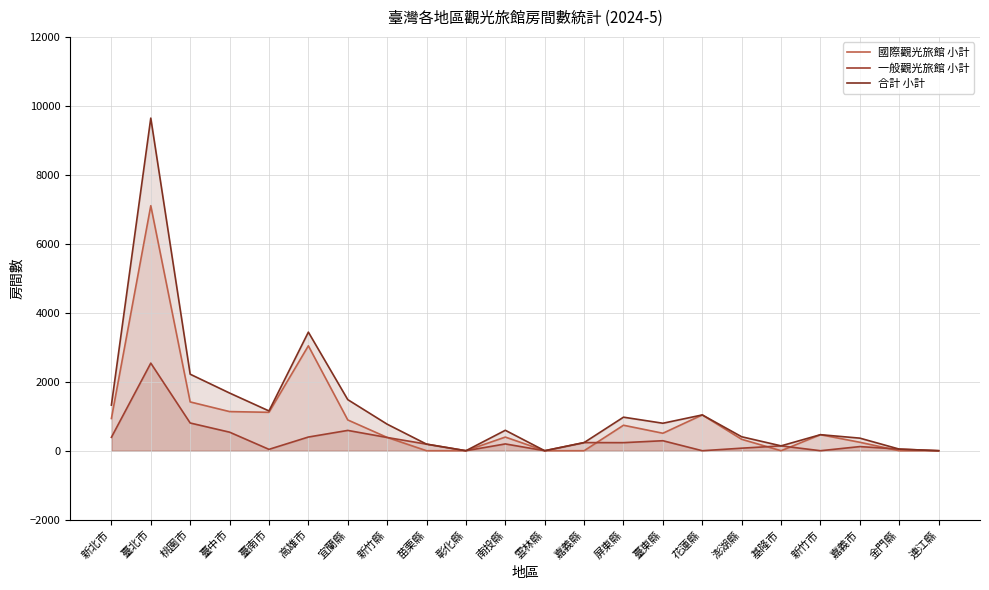

The value of 國際觀光旅館 小計 at 臺北市 is 10293. True or false?

False